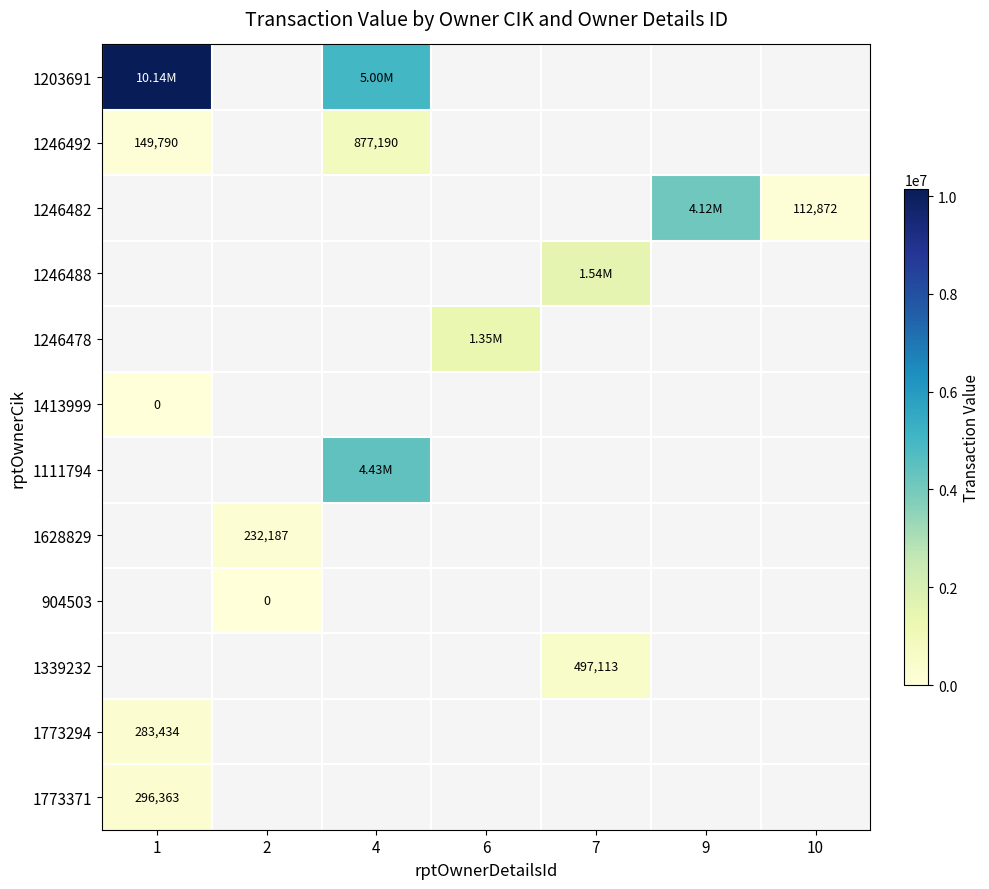

What is the maximum value for 1773371?

296363.0